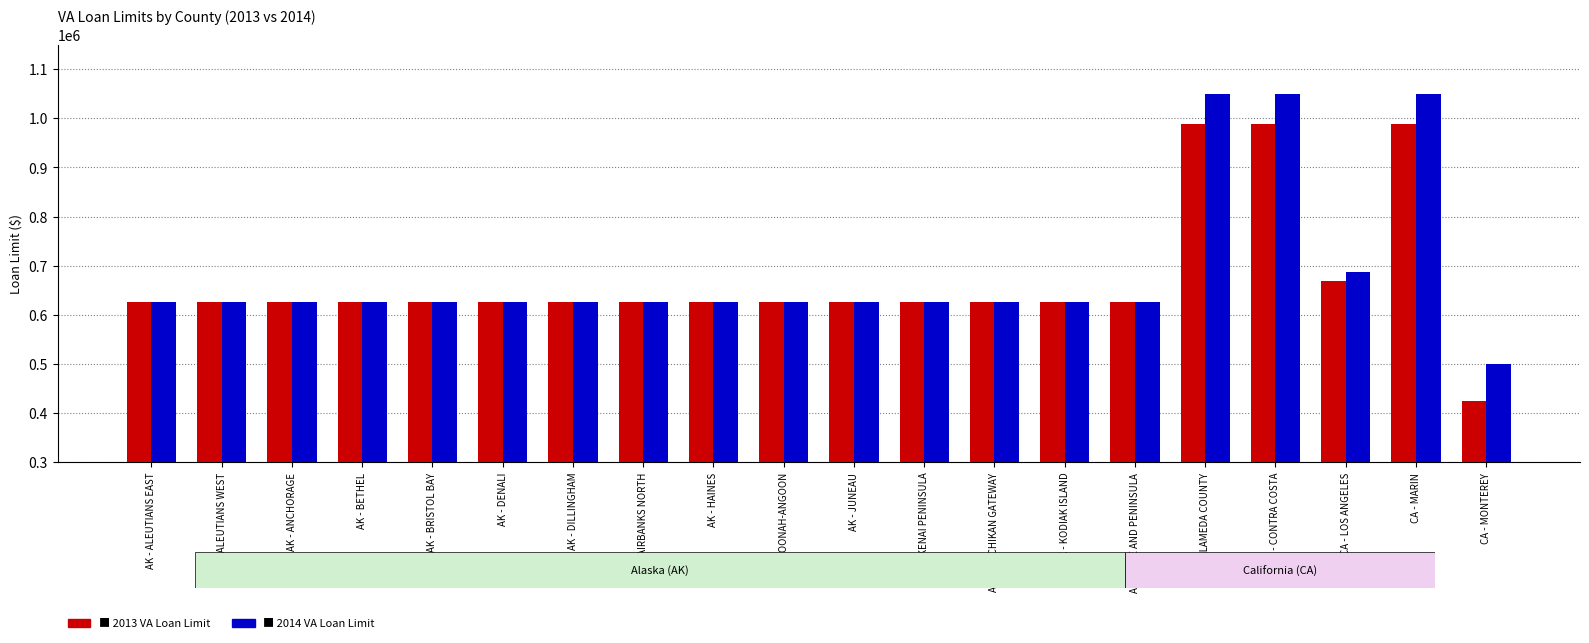

What is the total value across all series at AK - BRISTOL BAY?

1251000